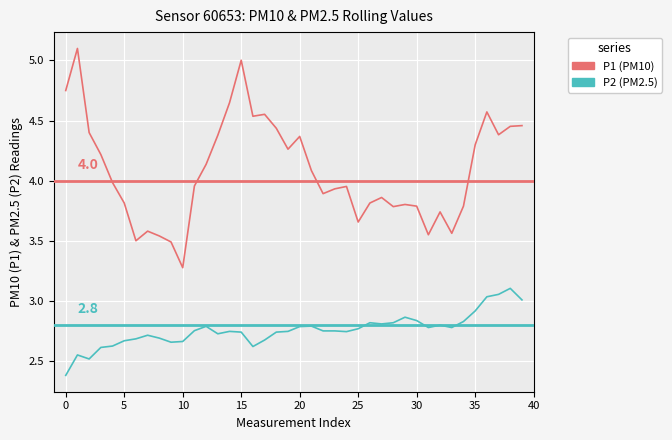

Which series has the largest total across all categories?

P1 (PM10)